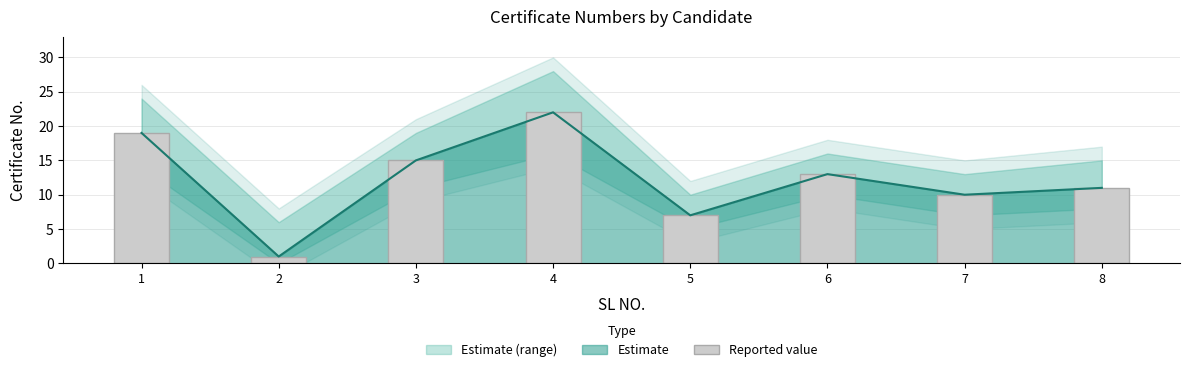

Rank the categories by value from highest to lowest.

4, 1, 3, 6, 8, 7, 5, 2